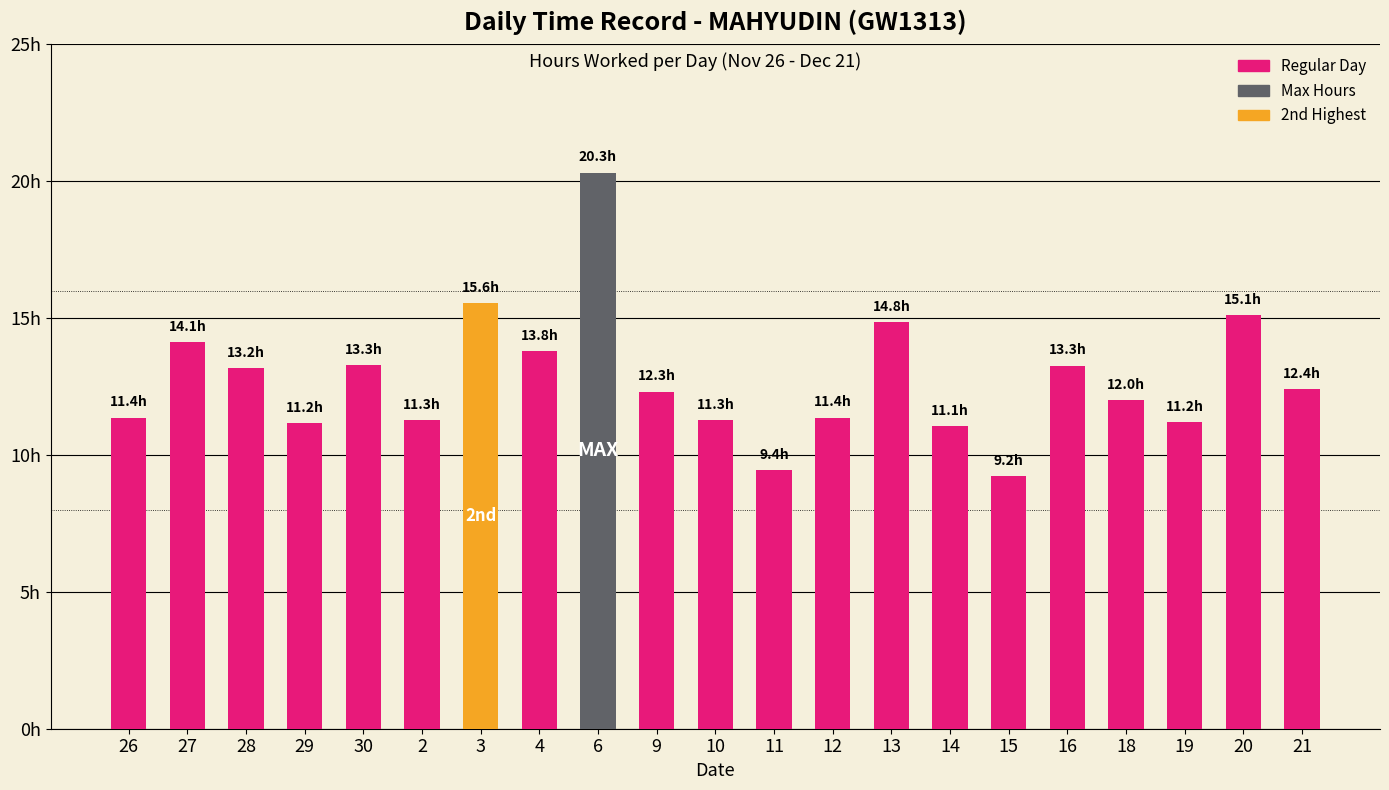

Are the bars horizontal?

No